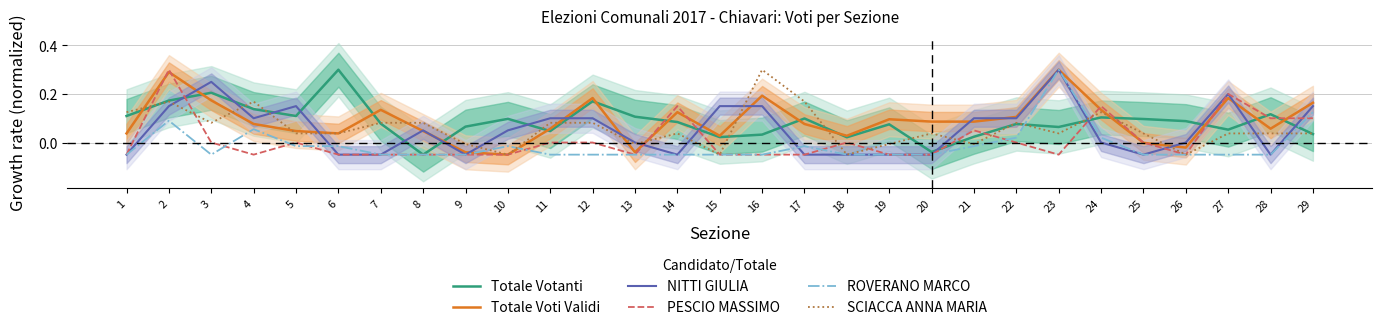

What is the difference between the second highest and minimum values in the ROVERANO MARCO series?

0.2